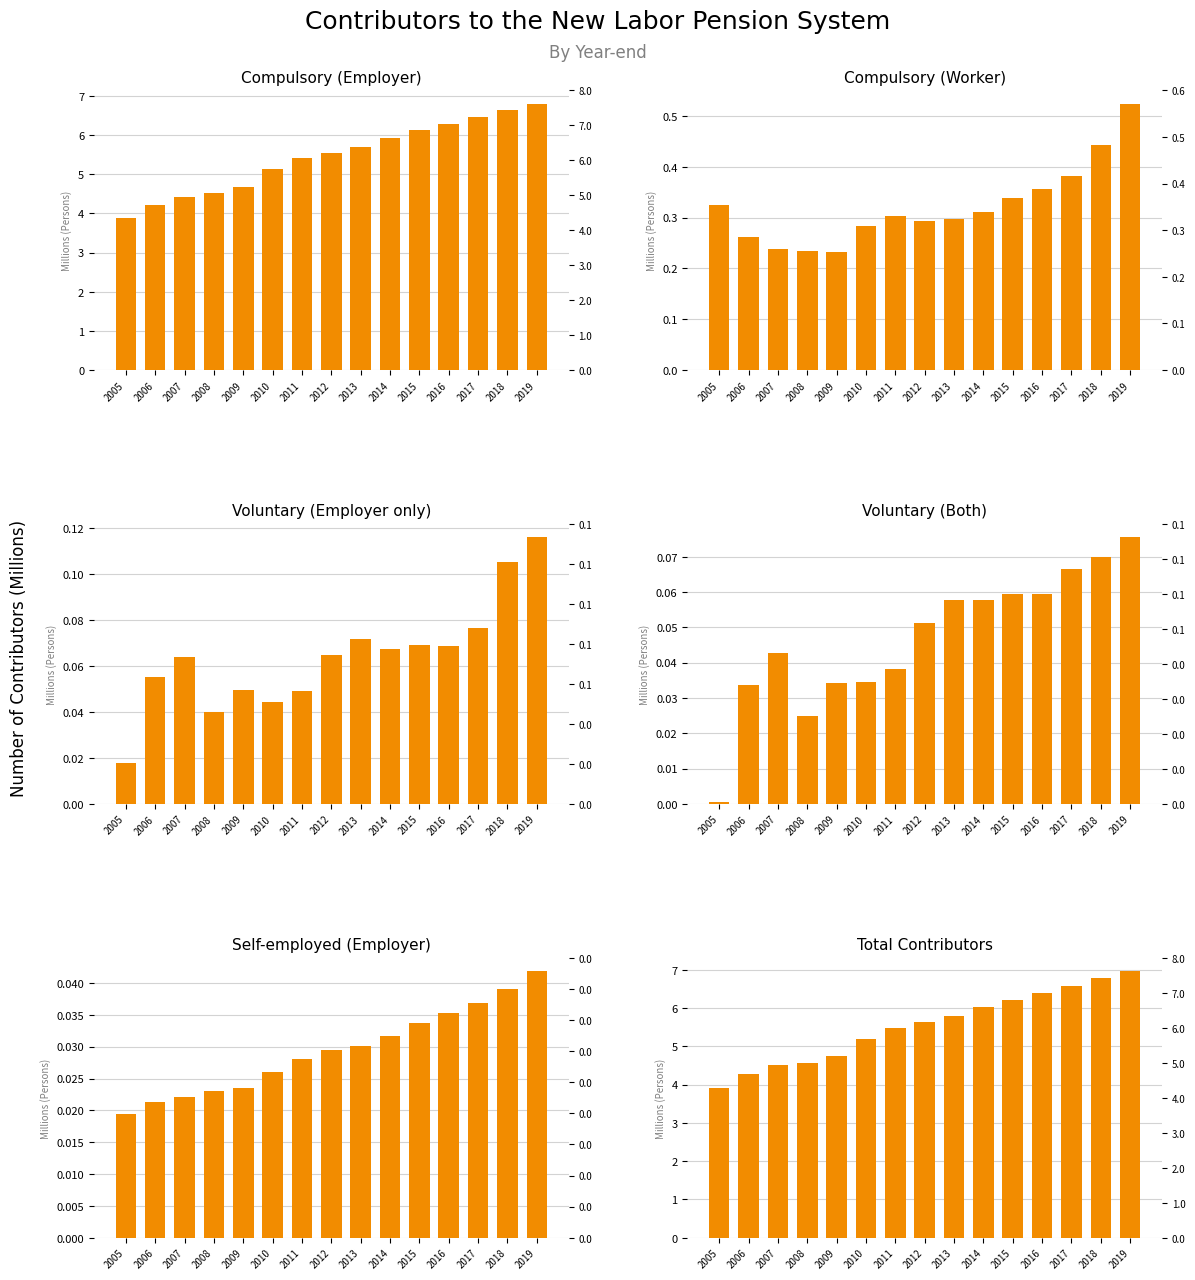

What is the difference between the second highest and minimum values in the Compulsory (Employer) series?

2.7